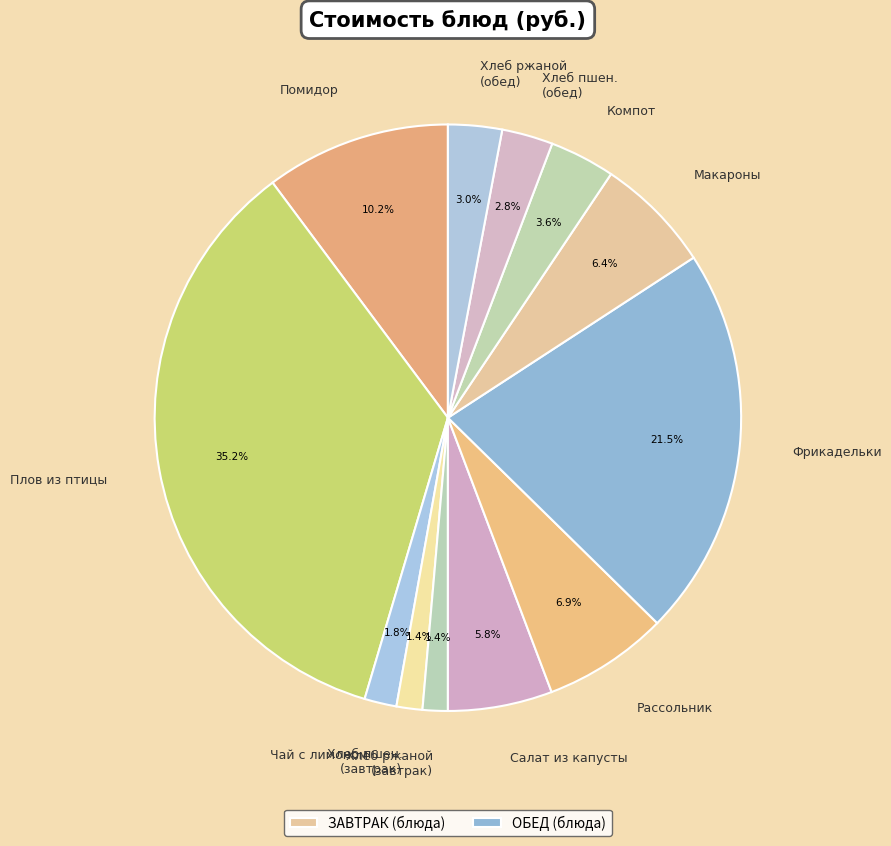

Which category has the biggest portion of the pie?

Плов из птицы